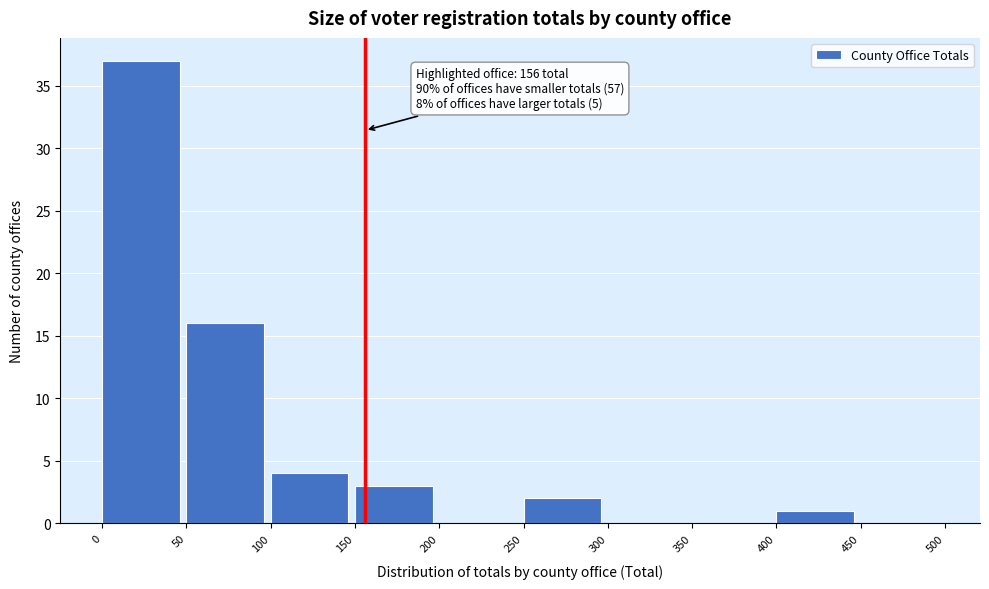

Over which range of the x-axis is the bar tallest?

0 to 50